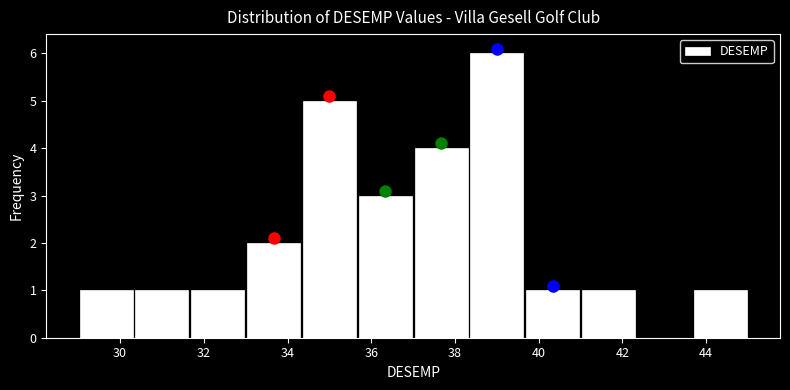

Reading left to right, list every bar in this chart as the range it spans on the x-axis followed by its height. Neither the bar edges nor the heights are printed on the chart, so give them approximately, as read against the axes.

29.0 to 30.4: 1
30.4 to 31.6: 1
31.6 to 33.0: 1
33.0 to 34.4: 2
34.4 to 35.6: 5
35.6 to 37.0: 3
37.0 to 38.4: 4
38.4 to 39.6: 6
39.6 to 41.0: 1
41.0 to 42.4: 1
42.4 to 43.6: 0
43.6 to 45.0: 1